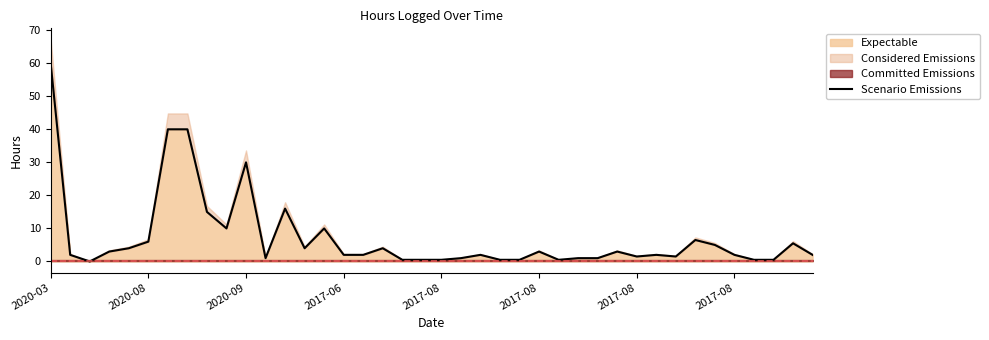

How many positive values are there?

39